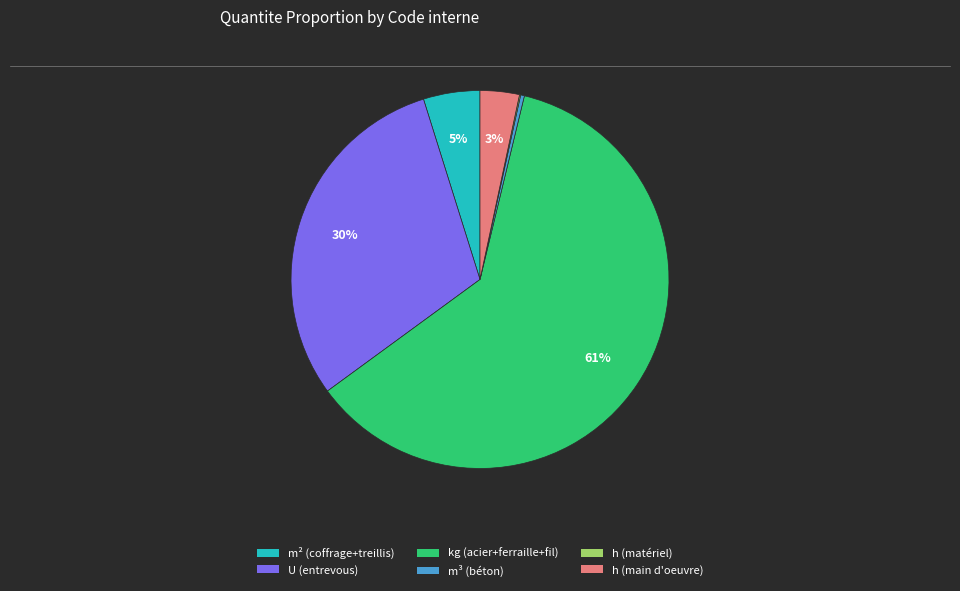

Is there any slice that represents more than half of the pie?

Yes